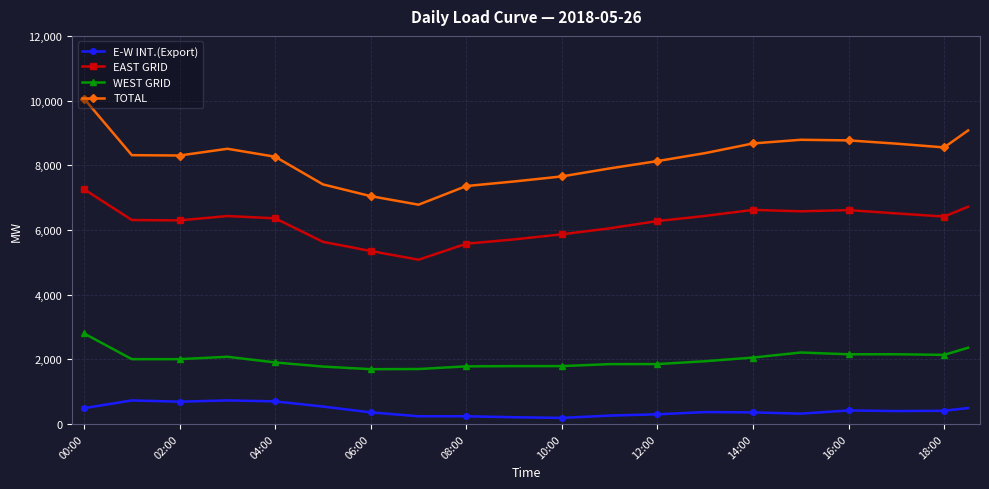

What is the value of the WEST GRID point at the 6th from the left?

2042.5